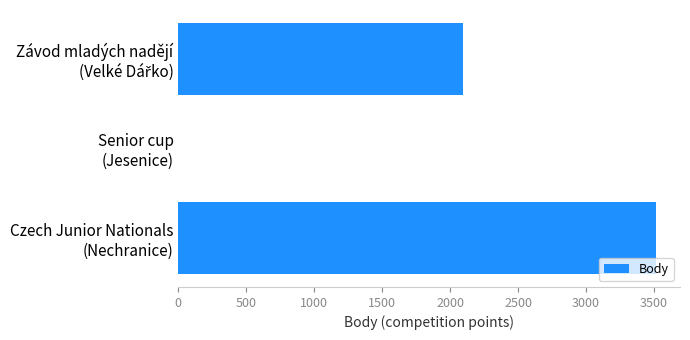

What is the sum of all values?

5611